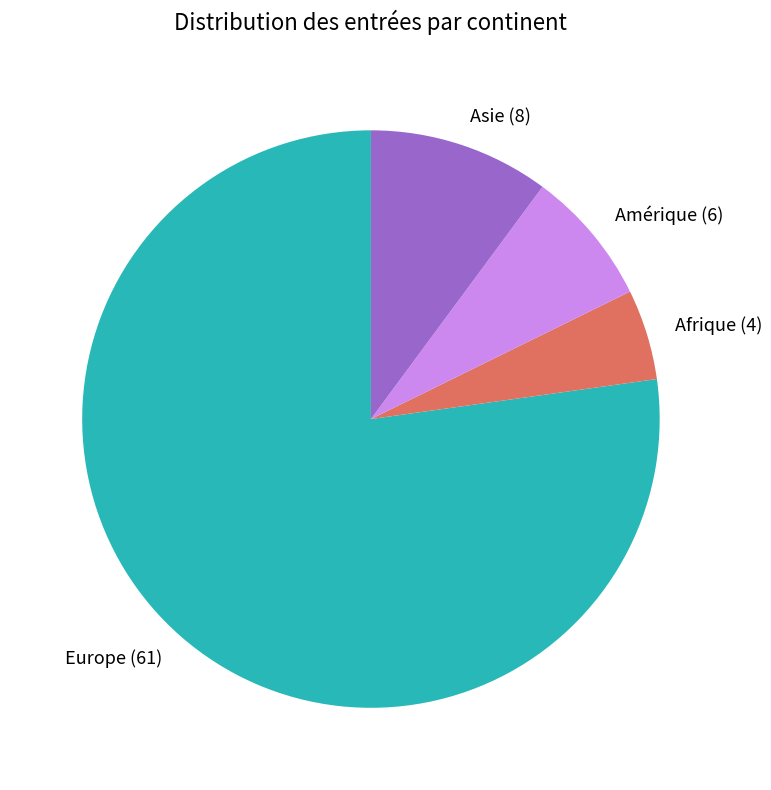

Is it true that Amérique is 8% of the pie?

True